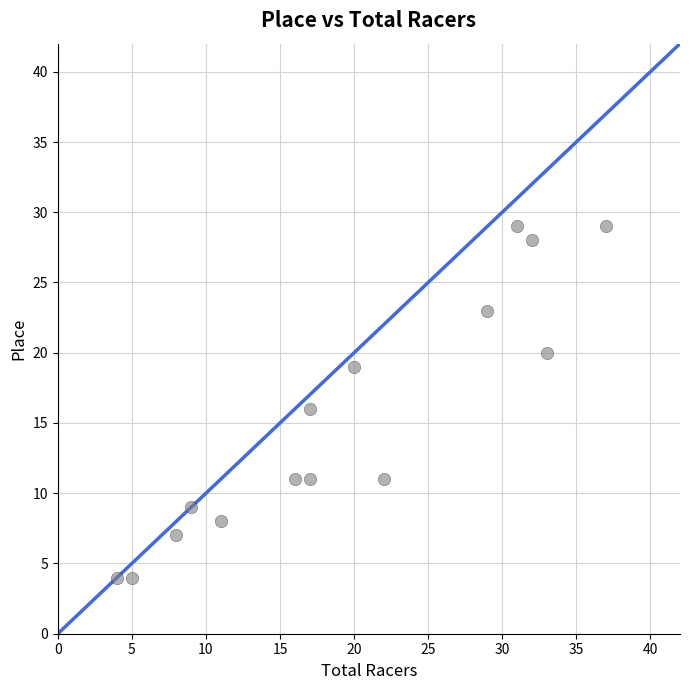

What is the range of Y values (max minus min)?

25